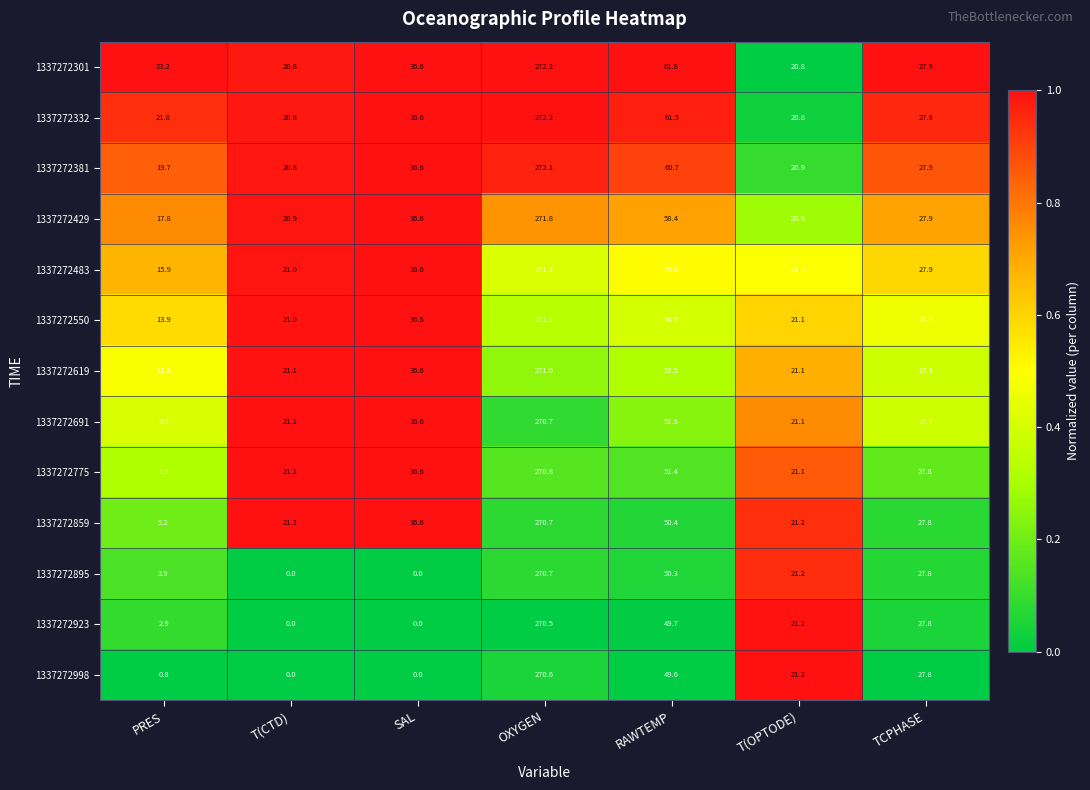

What is the average value of the 1337272859 series?

61.9